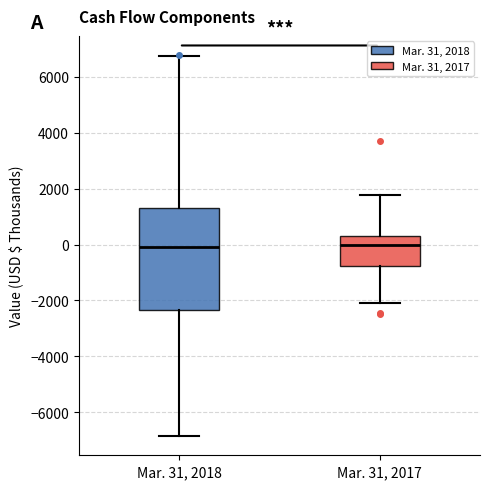

Reading left to right, transcribe this box plot: for each box, give where its median line is, the range the box spans, and where its two whiskers end, as read against the y-axis. The values are not printed on the chart, so give them approximately, as read against the axis.

Mar. 31, 2018: median 0, box -2400 to 1400, whiskers -6800 to 6800
Mar. 31, 2017: median 0, box -800 to 400, whiskers -2000 to 1800